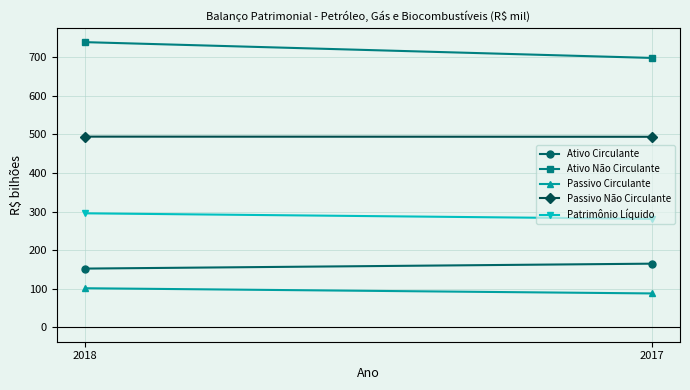

How many Passivo Não Circulante values are between 493 and 494?

1